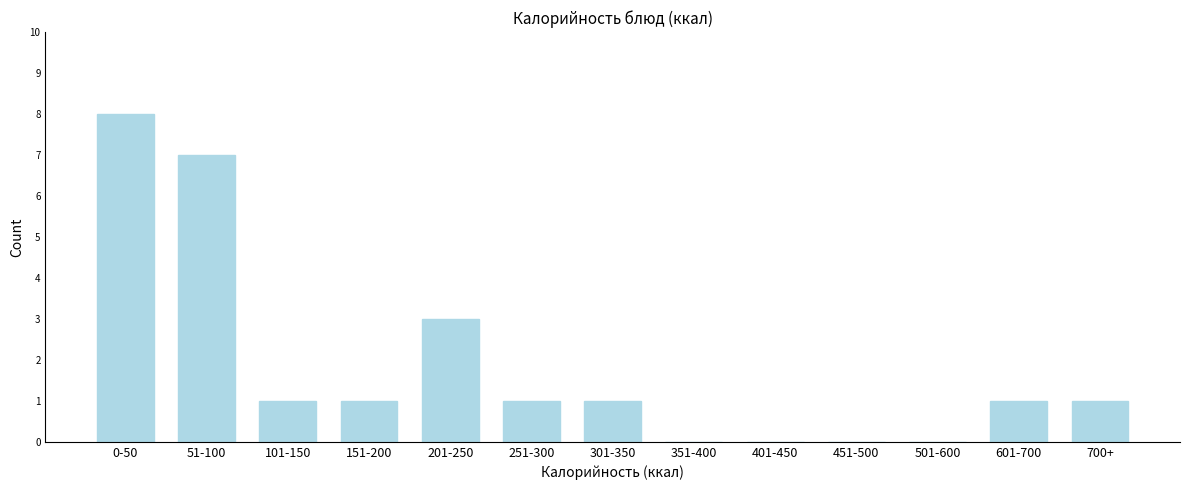

Reading left to right, what are all the values shown in this chart?

0-50=8	51-100=7	101-150=1	151-200=1	201-250=3	251-300=1	301-350=1	351-400=0	401-450=0	451-500=0	501-600=0	601-700=1	700+=1